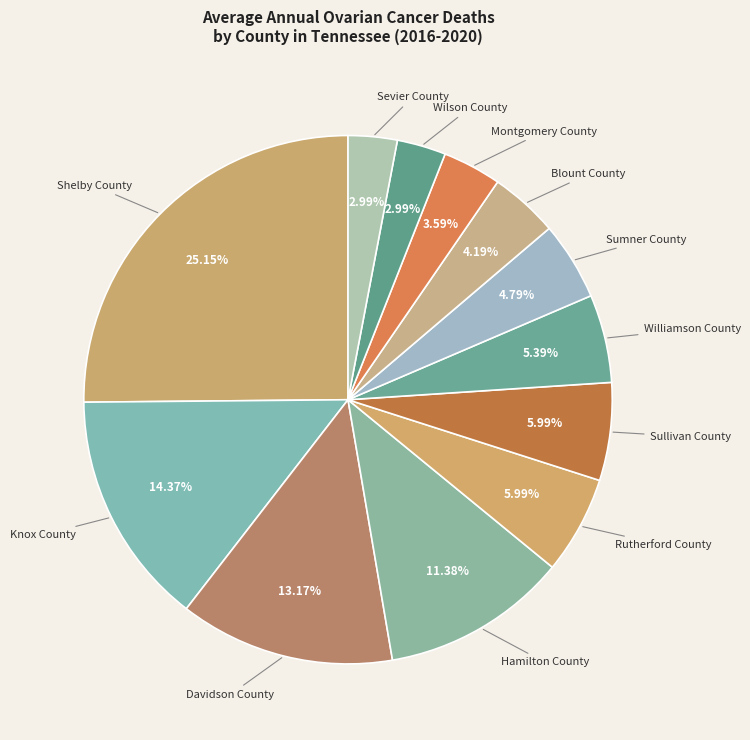

Is it true that Williamson County is 12% of the pie?

False